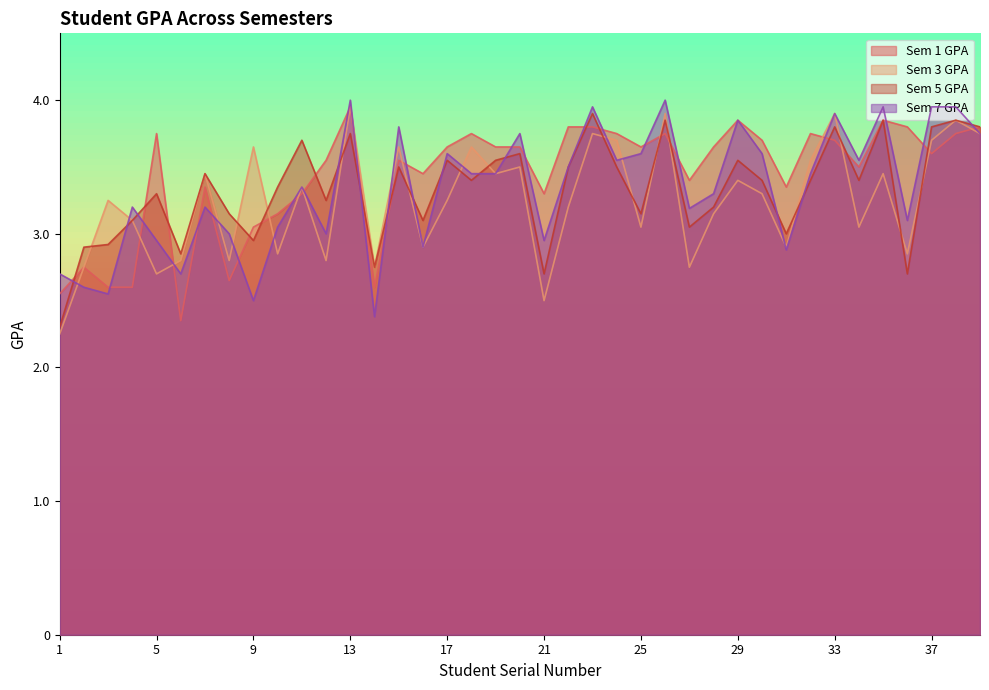

True or false: Sem 7 GPA and Sem 1 GPA cross at least once.

True